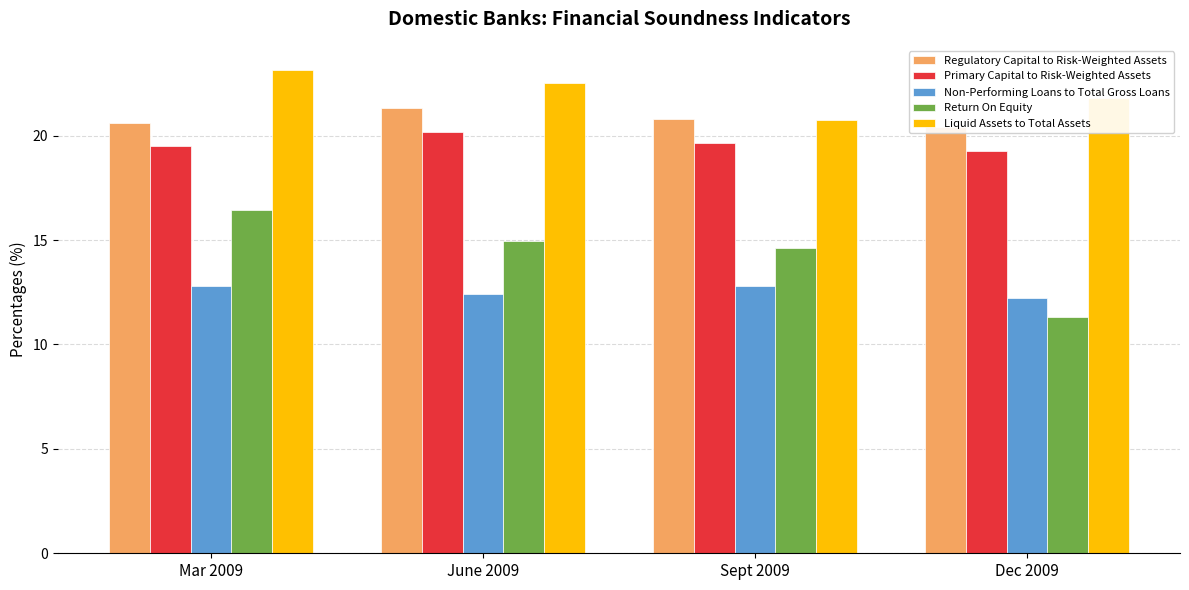

List the series in order of their peak value, lowest first.

Non-Performing Loans to Total Gross Loans, Return On Equity, Primary Capital to Risk-Weighted Assets, Regulatory Capital to Risk-Weighted Assets, Liquid Assets to Total Assets